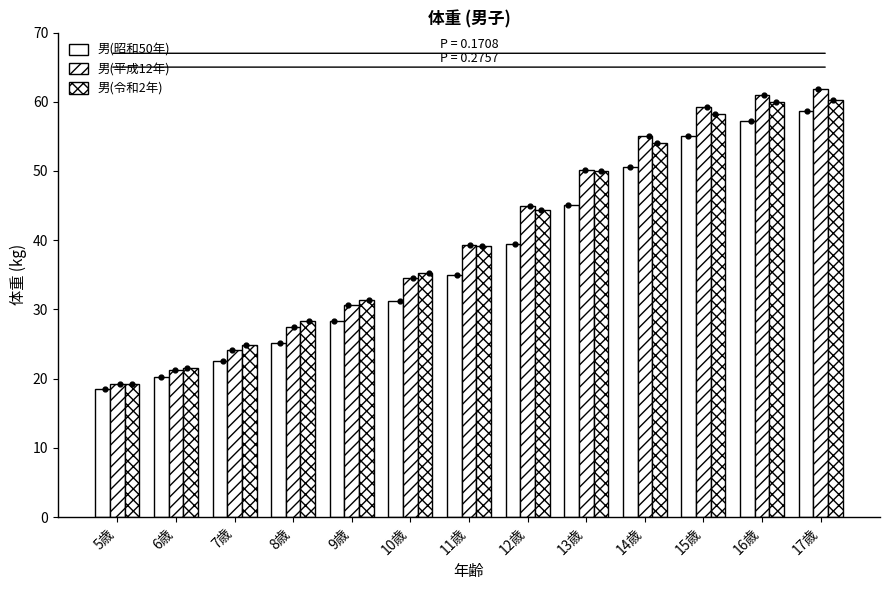

What are all the series names shown in the legend?

男(昭和50年), 男(平成12年), 男(令和2年)